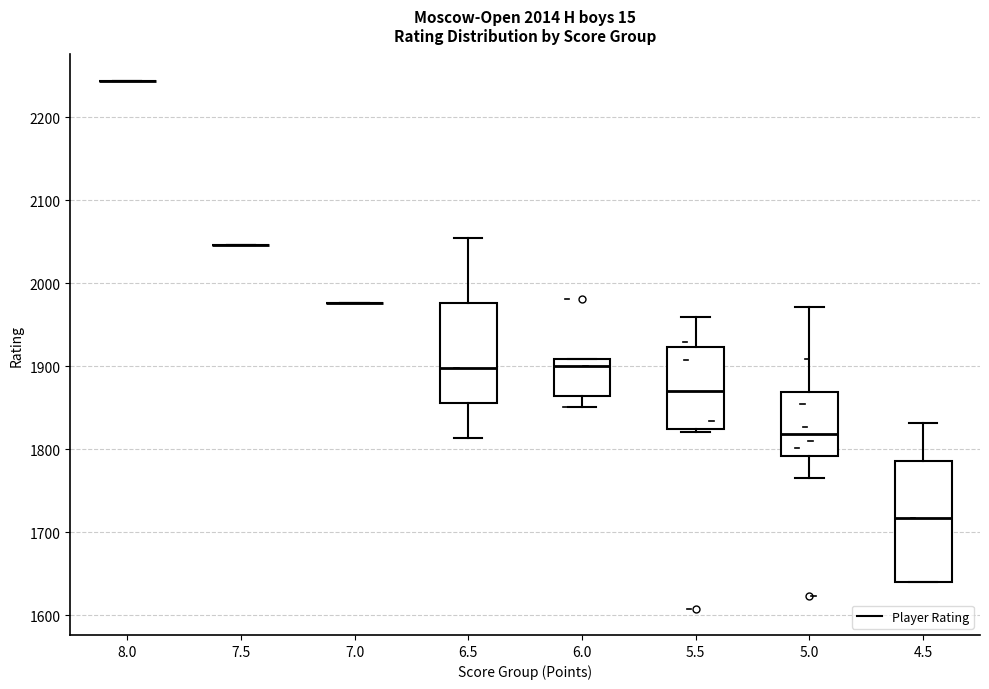

Comparing the boxes themselves (not the whiskers), which one is the tallest?

4.5